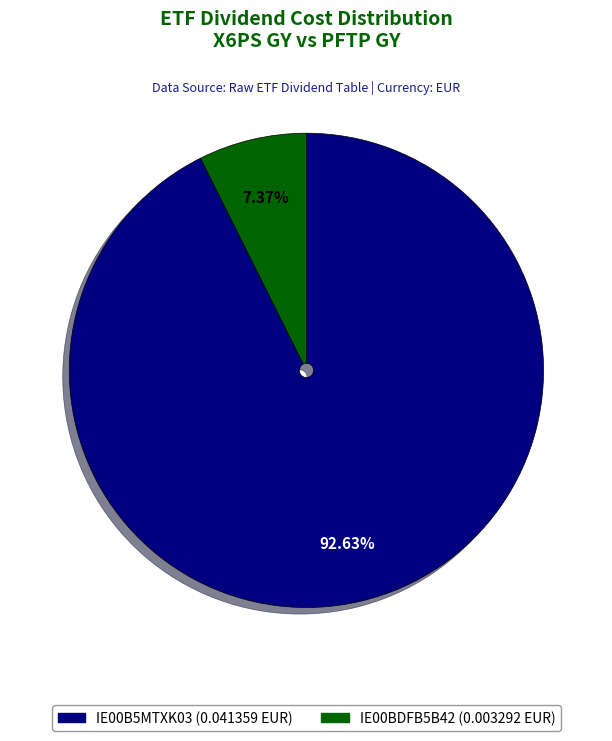

To the nearest percent, what is the combined percentage of IE00B5MTXK03 and IE00BDFB5B42?

100%